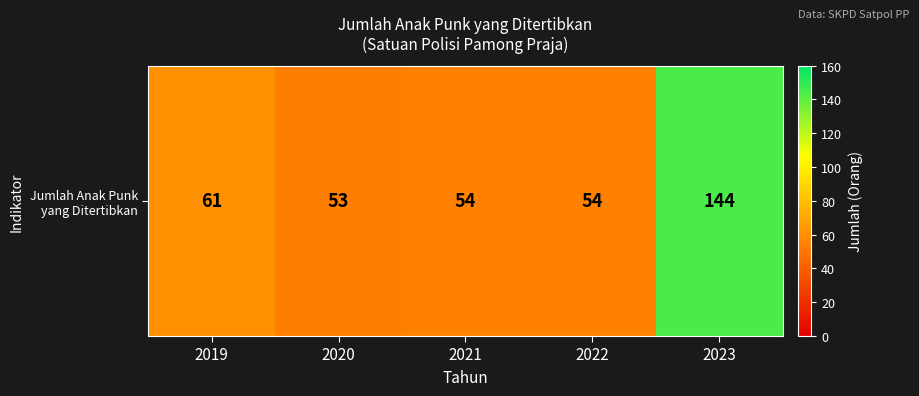

Which has a higher value, 2019 or 2023?

2023